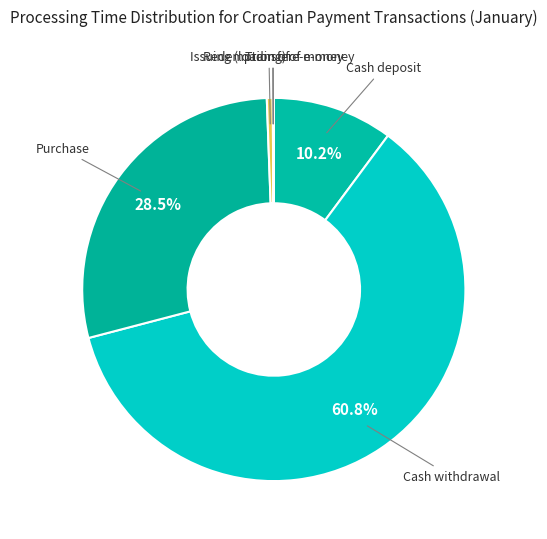

To the nearest percent, what is the average slice percentage?

17%